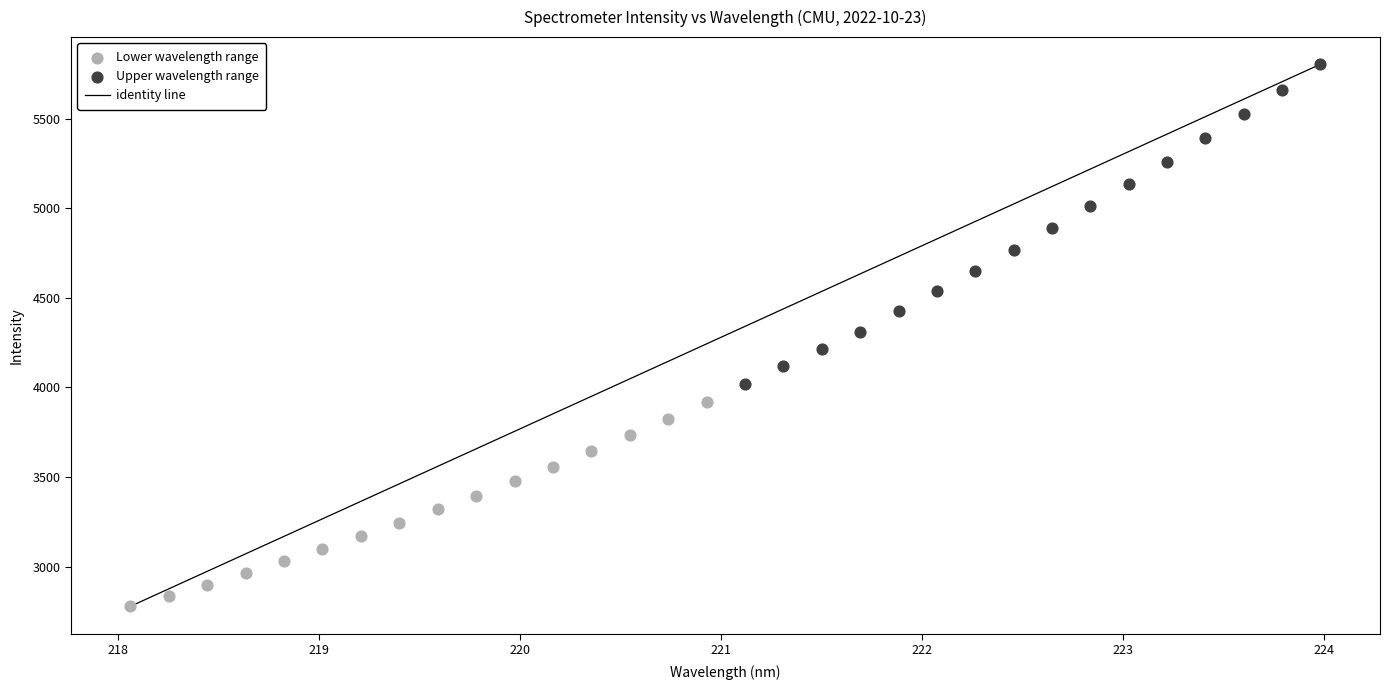

Which series contains the highest Y value?

Upper wavelength range